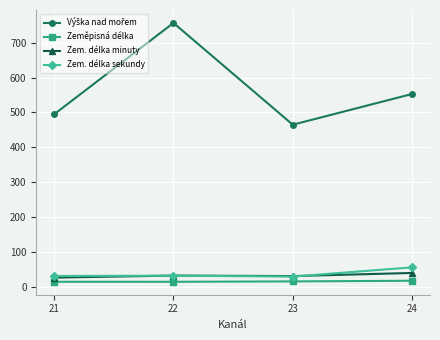

True or false: Zem. délka minuty and Zeměpisná délka intersect in this chart.

False